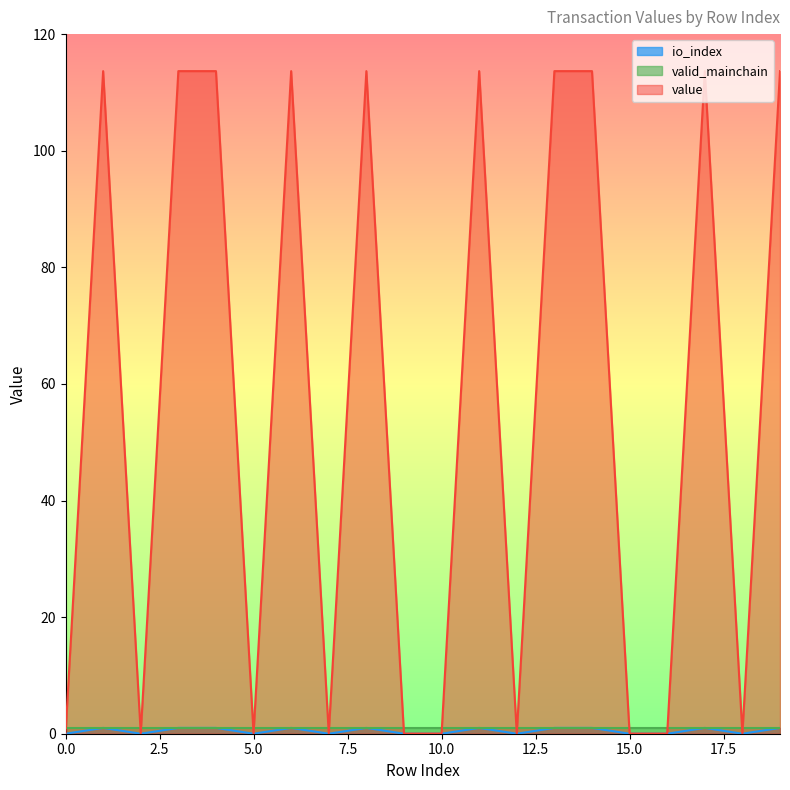

True or false: io_index and value cross at least once.

False